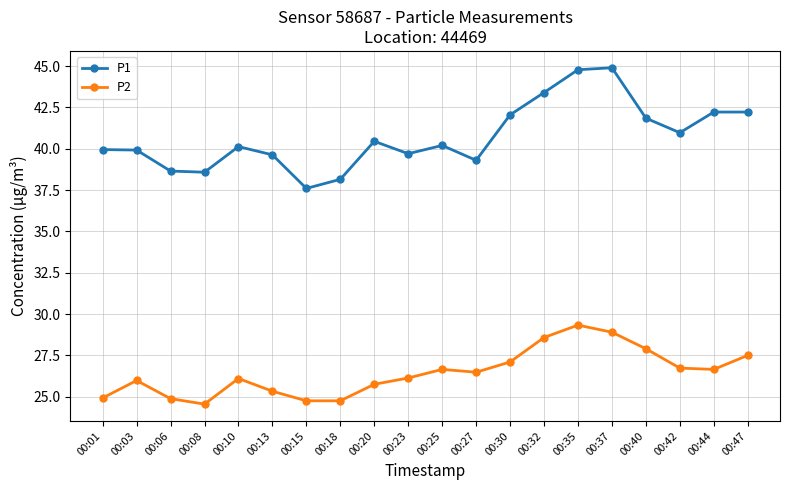

What is the average value of the P2 series?

26.4